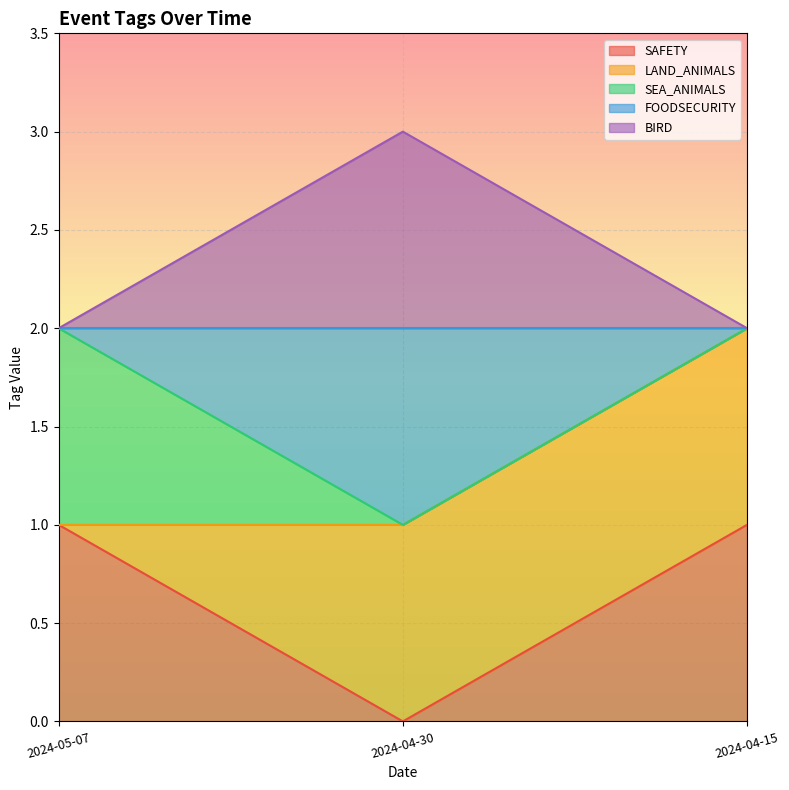

What is the total value across all series at 2024-04-15?

5